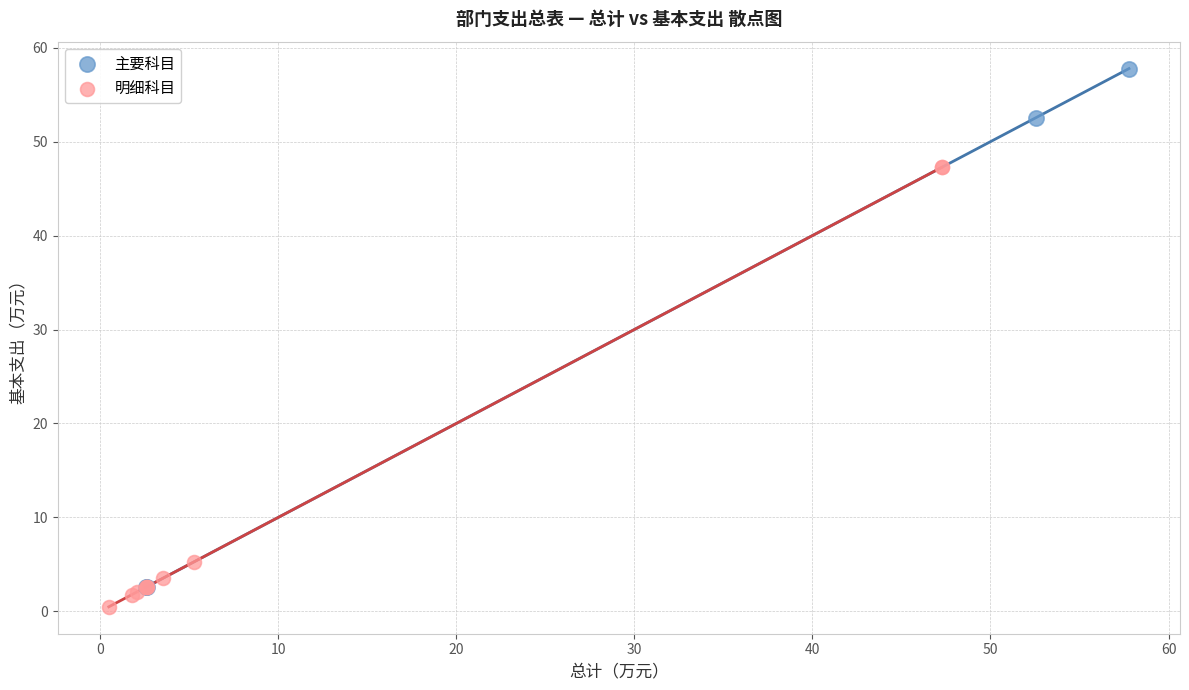

Which series contains the highest Y value?

主要科目